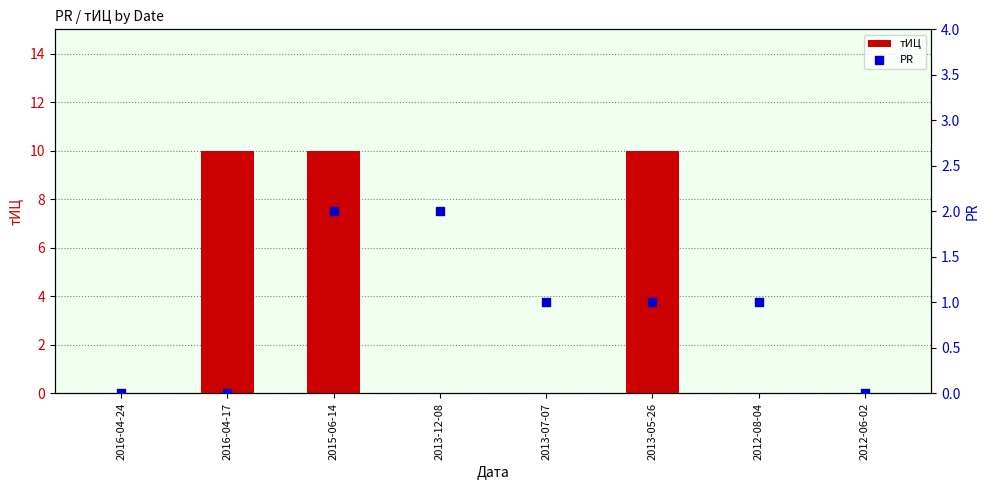

Which series has the widest spread of Y values?

тИЦ